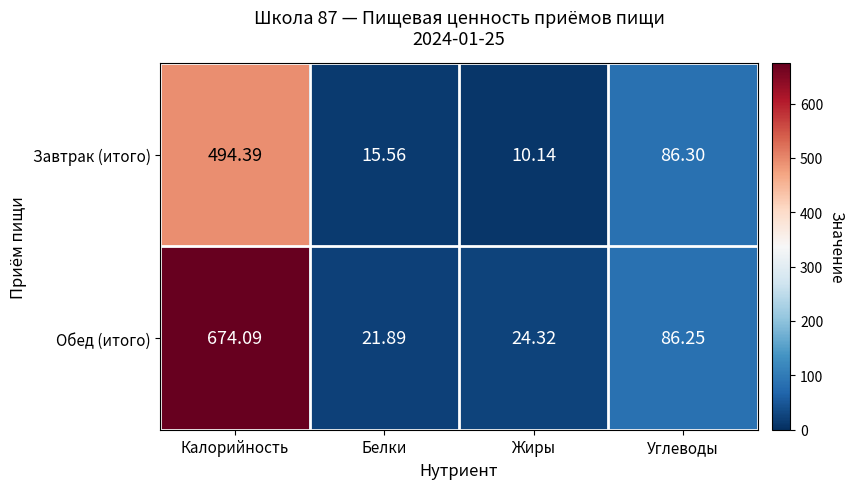

List the labels in order of Завтрак (итого) value, largest first.

Калорийность, Углеводы, Белки, Жиры